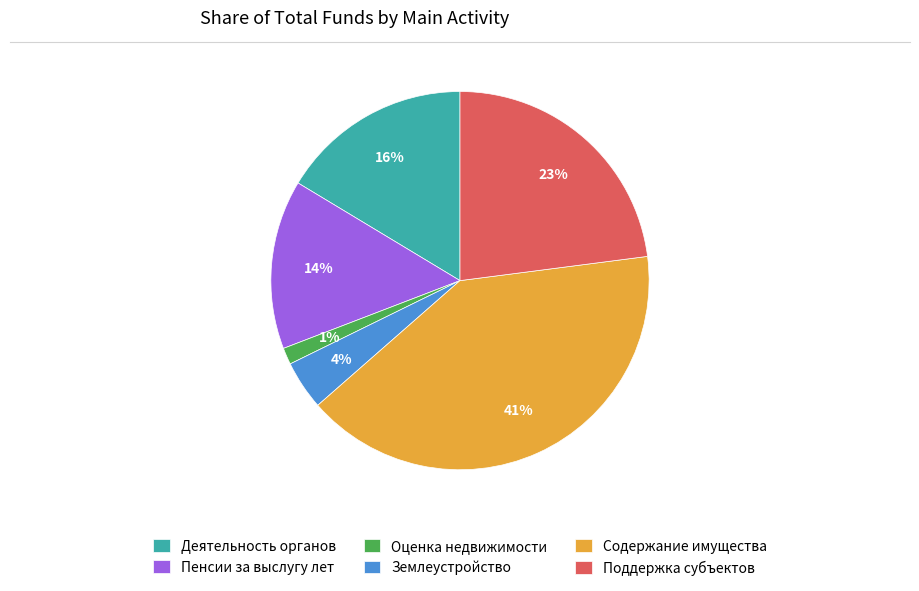

Which slice is the largest?

Содержание имущества